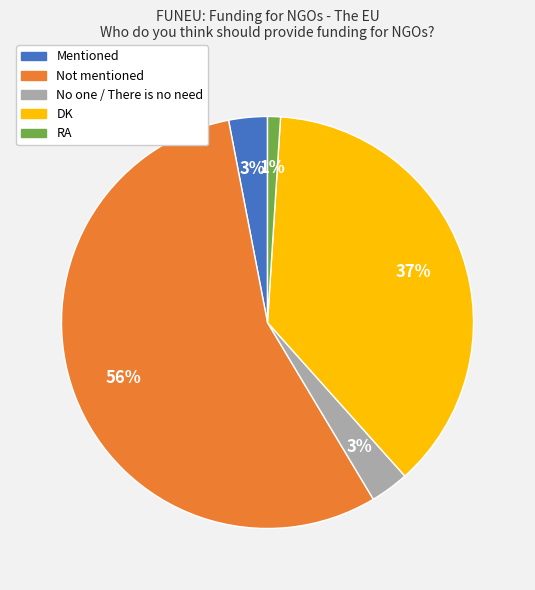

What is the largest slice in the pie chart?

Not mentioned